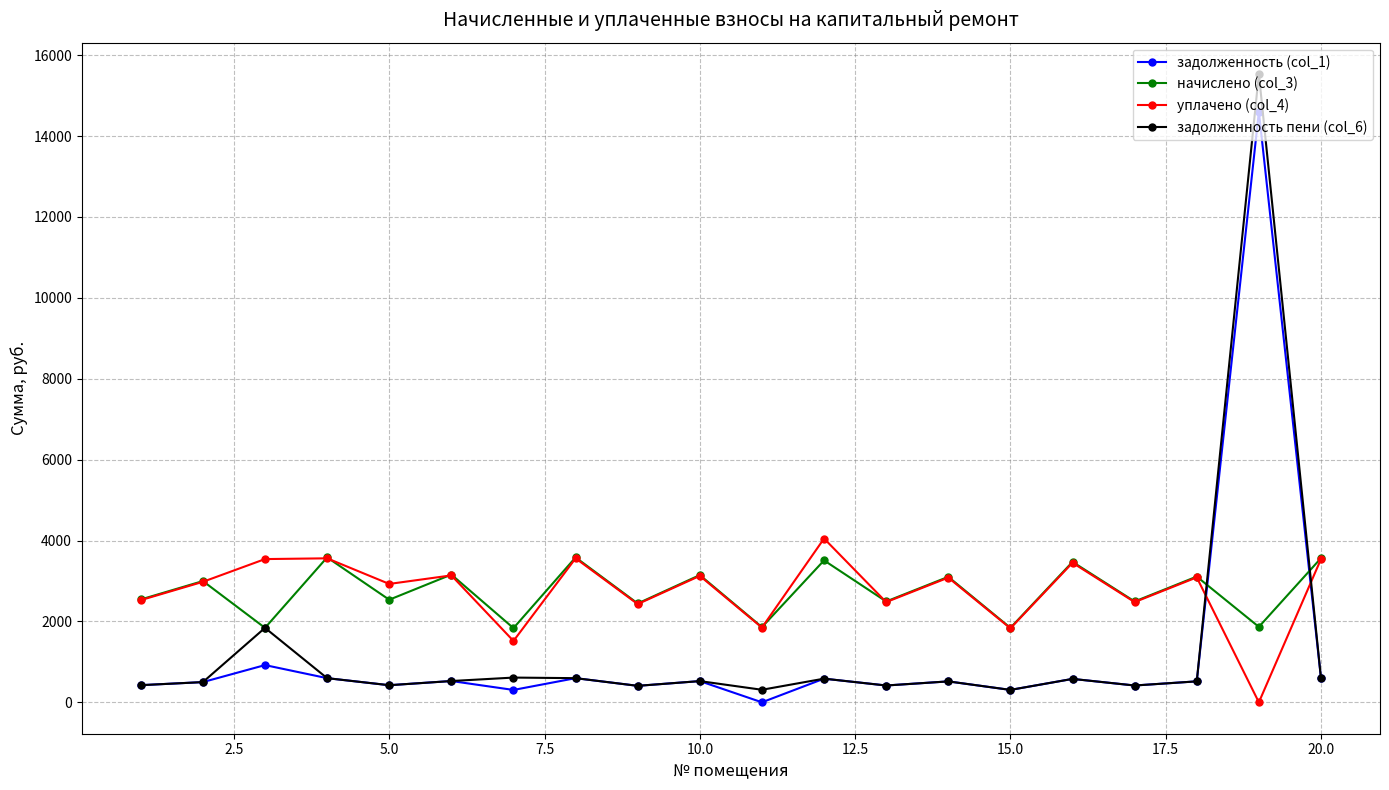

What is the maximum value for задолженность (col_1)?

14600.1